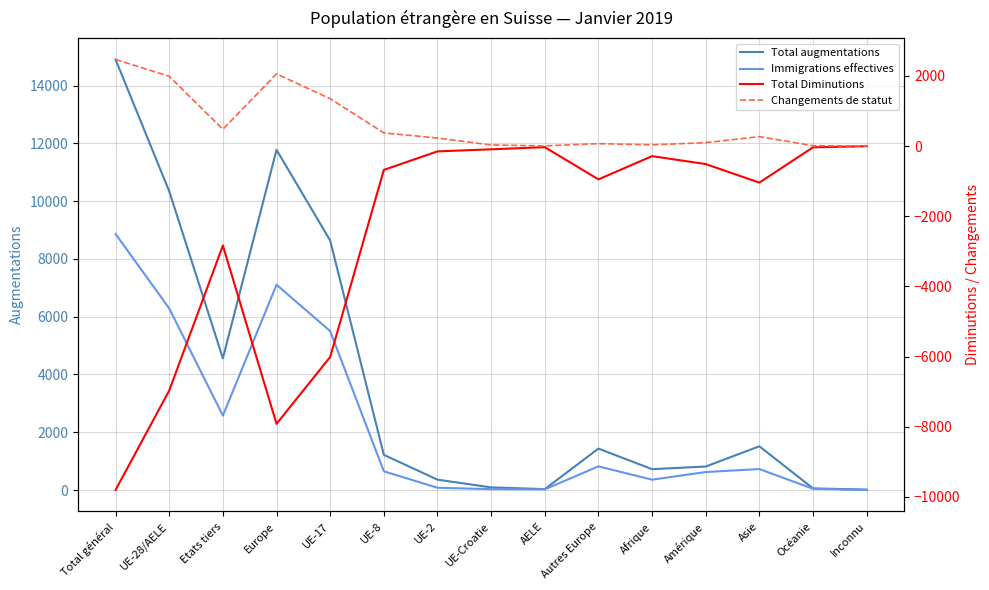

What is the difference between the maximum and minimum values in the Total Diminutions series?

9795